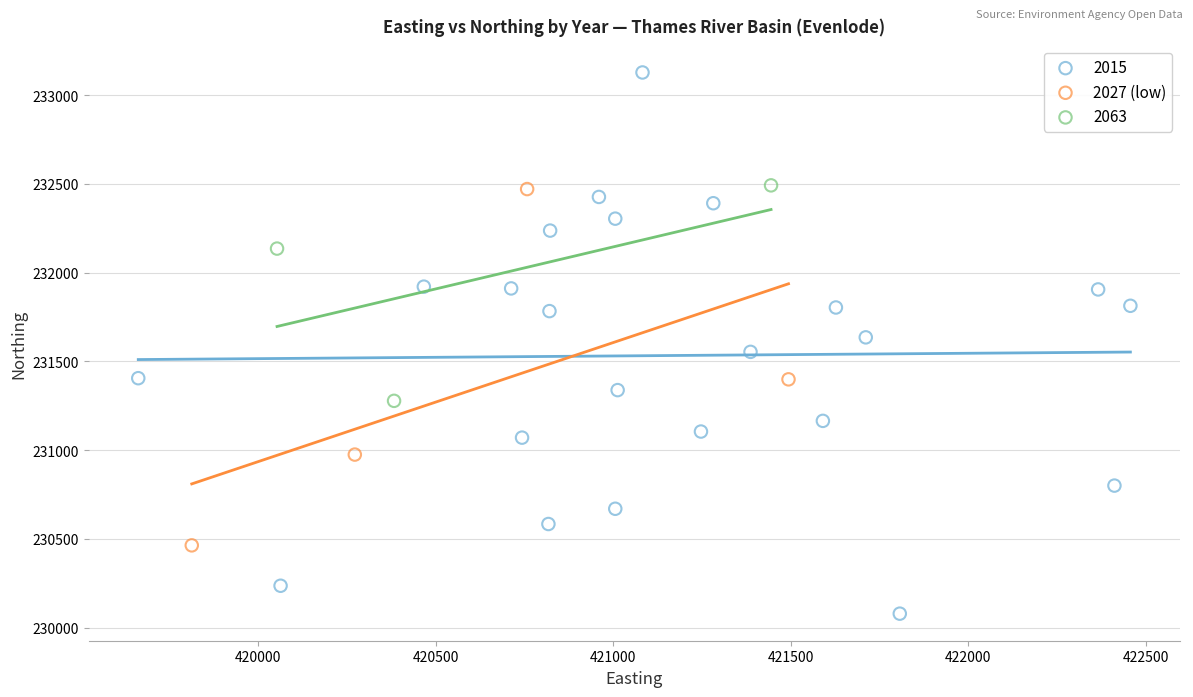

Which series reaches the maximum Y coordinate?

2015